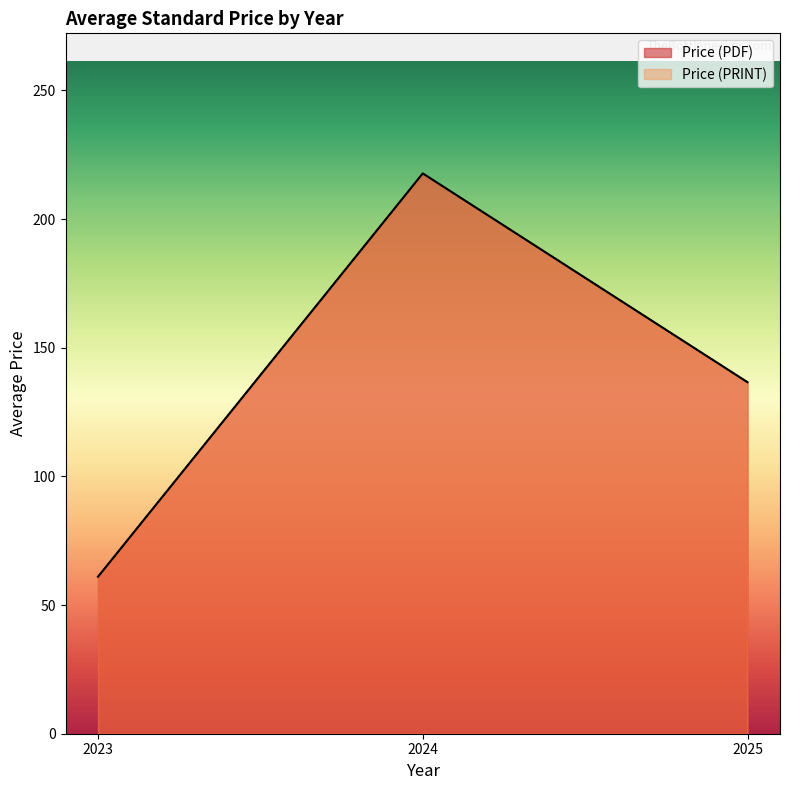

True or false: Price (PDF) and Price (PRINT) intersect in this chart.

False